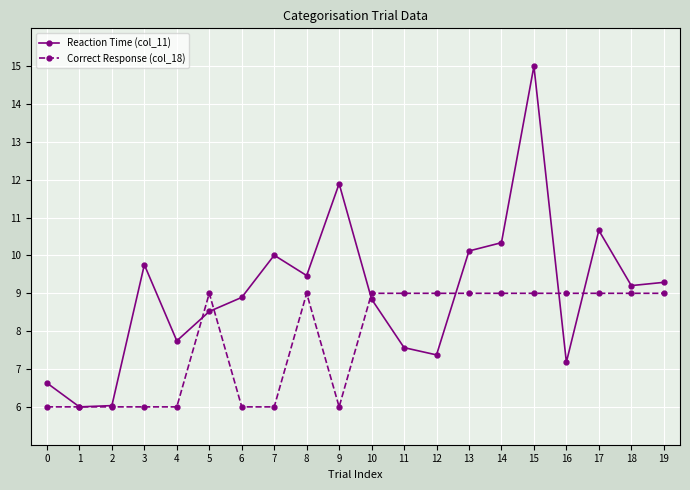

After their last crossing, which series has the higher values: Reaction Time (col_11) or Correct Response (col_18)?

Reaction Time (col_11)